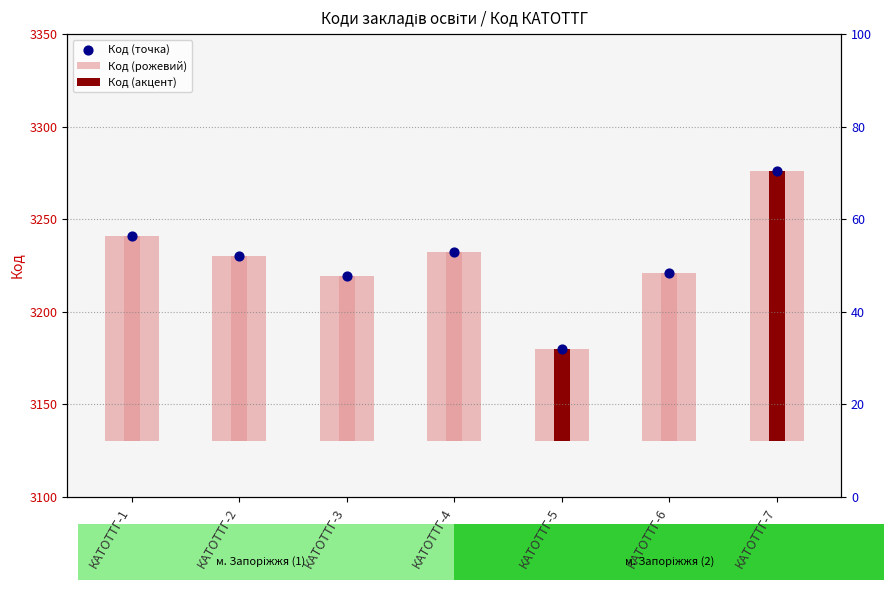

Is the value of Код (точка) at КАТОТТГ-7 greater than the value of Код (рожевий) at КАТОТТГ-1?

Yes